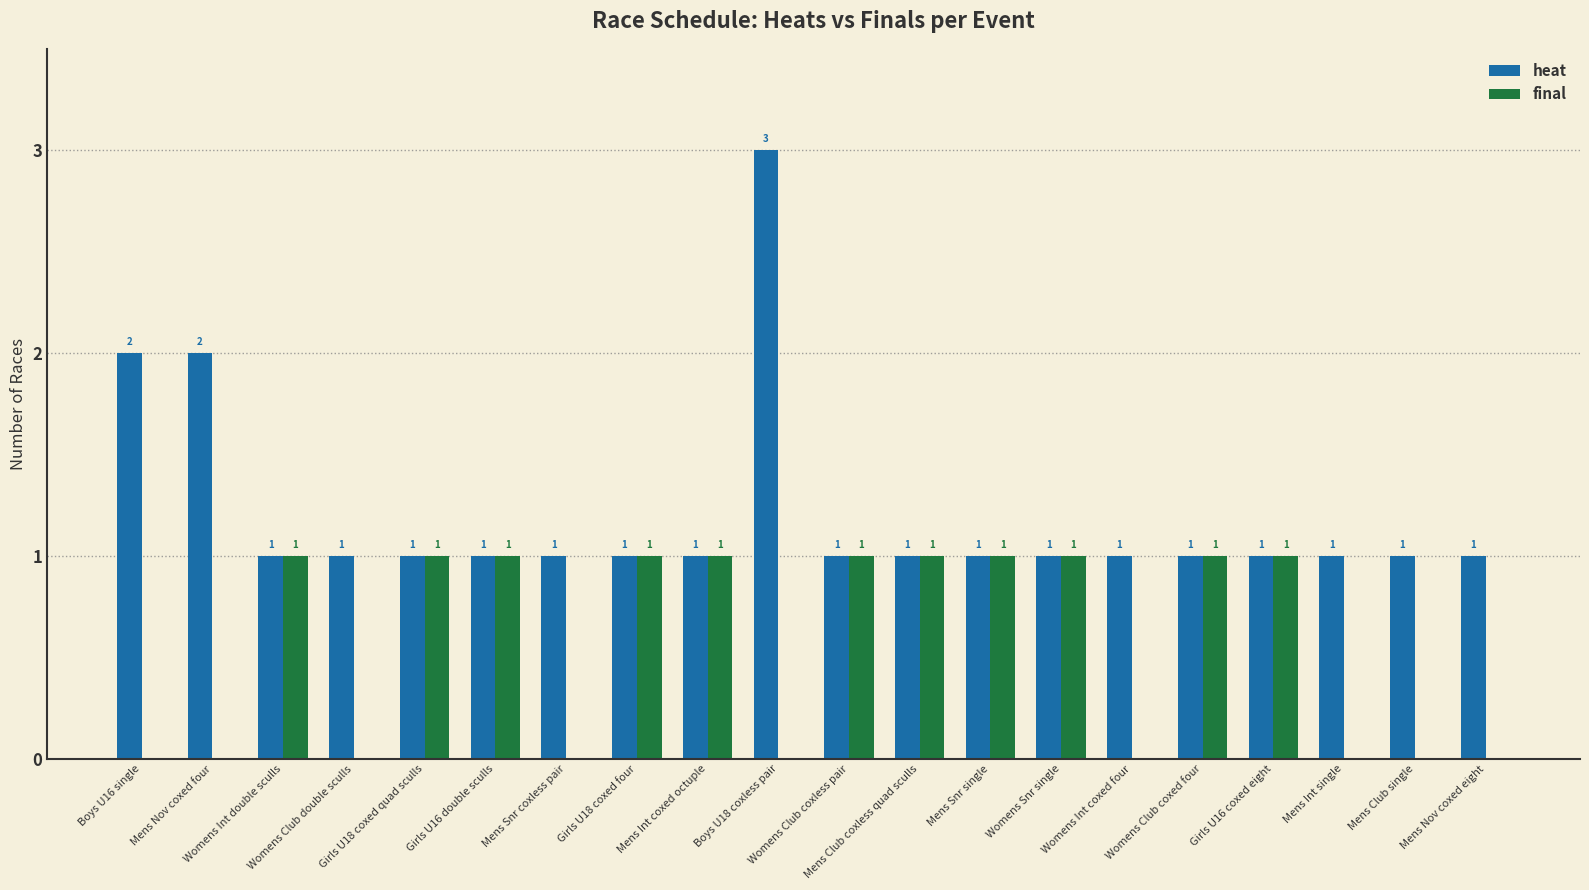

What are all the series names shown in the legend?

heat, final